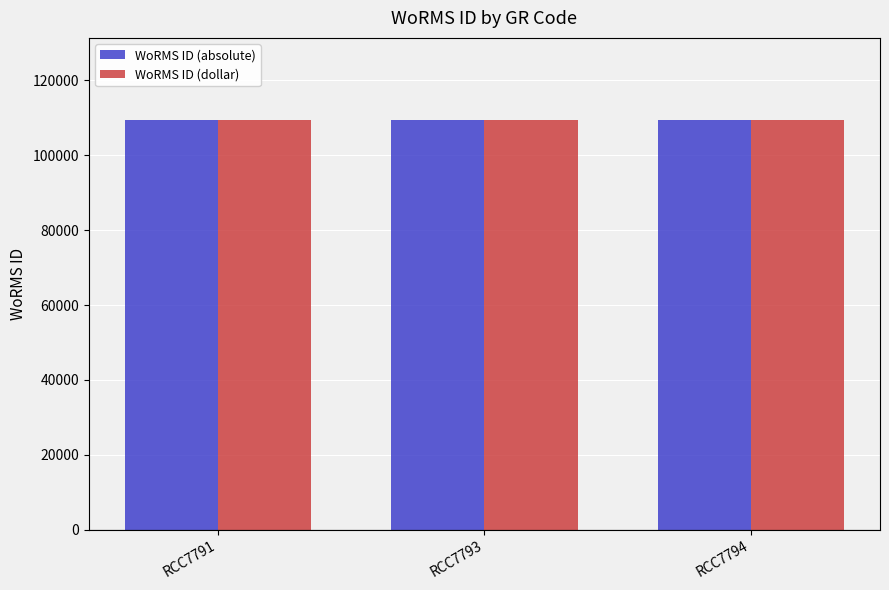

Is it true that WoRMS ID (dollar) equals 34012 at RCC7793?

False